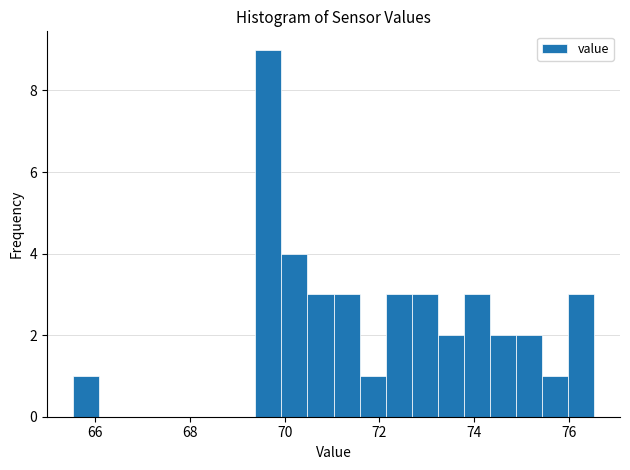

Around what value on the x-axis is the tallest bar? Give the approximate position of its centre, as read against the axis.

69.6